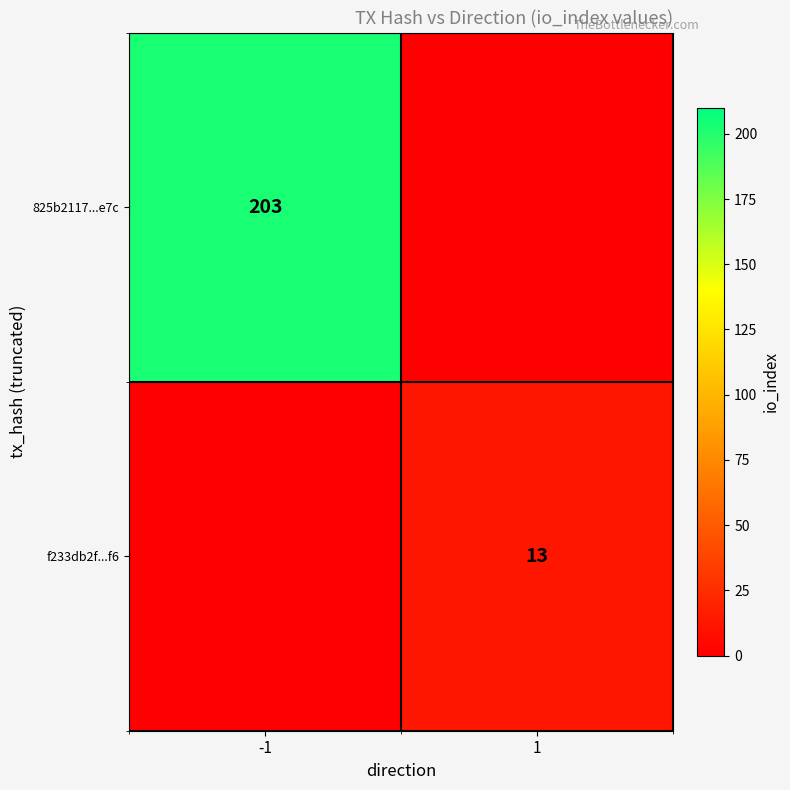

The 825b2117...e7c series shows 203 at -1. True or false?

True